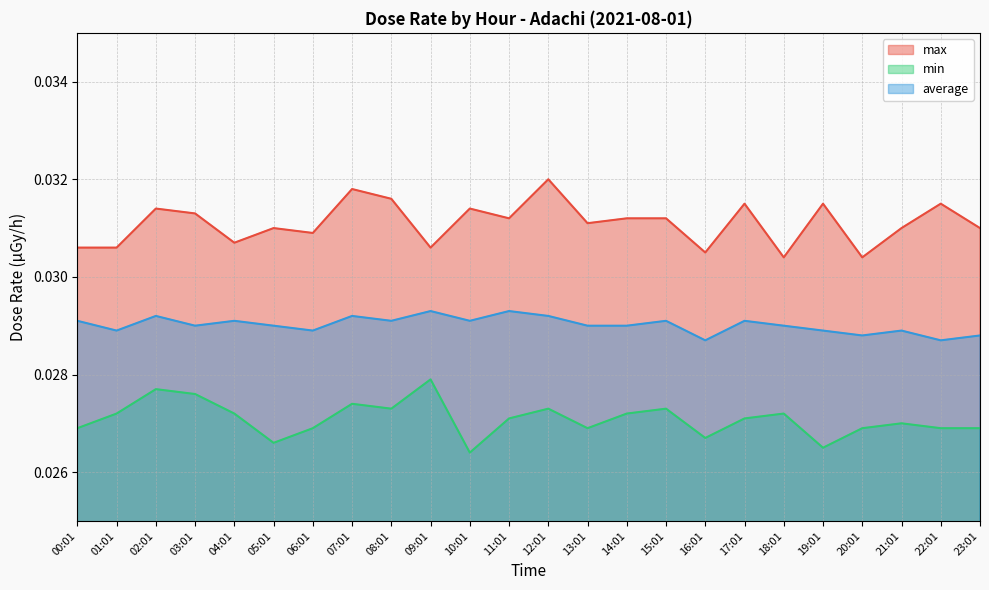

At how many categories does at least one series exceed 0?

24